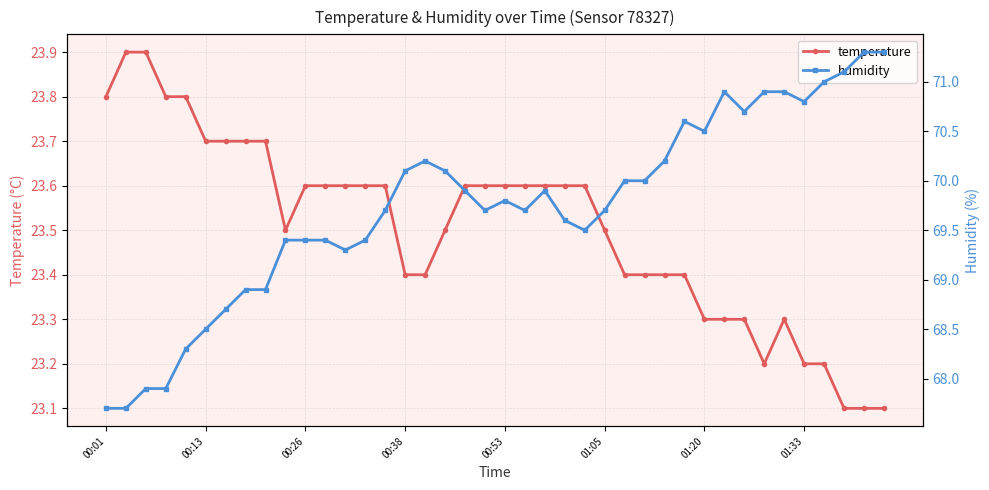

True or false: humidity has a value of 69.3 at 12.

True